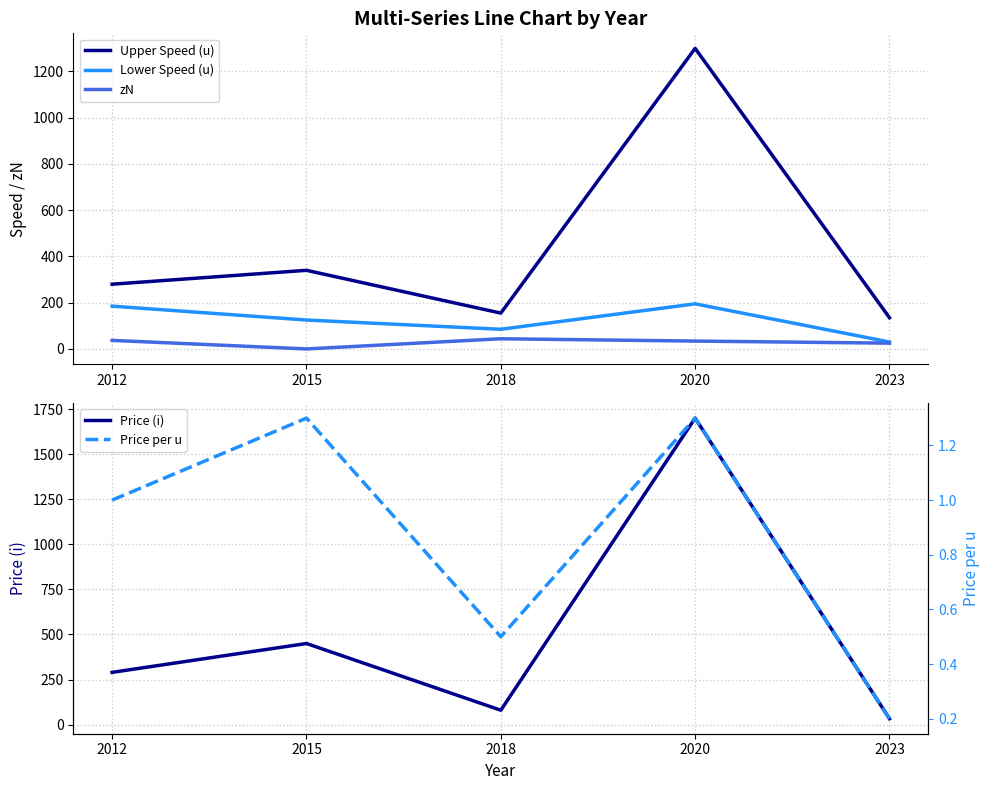

How many lines are shown in the chart?

5